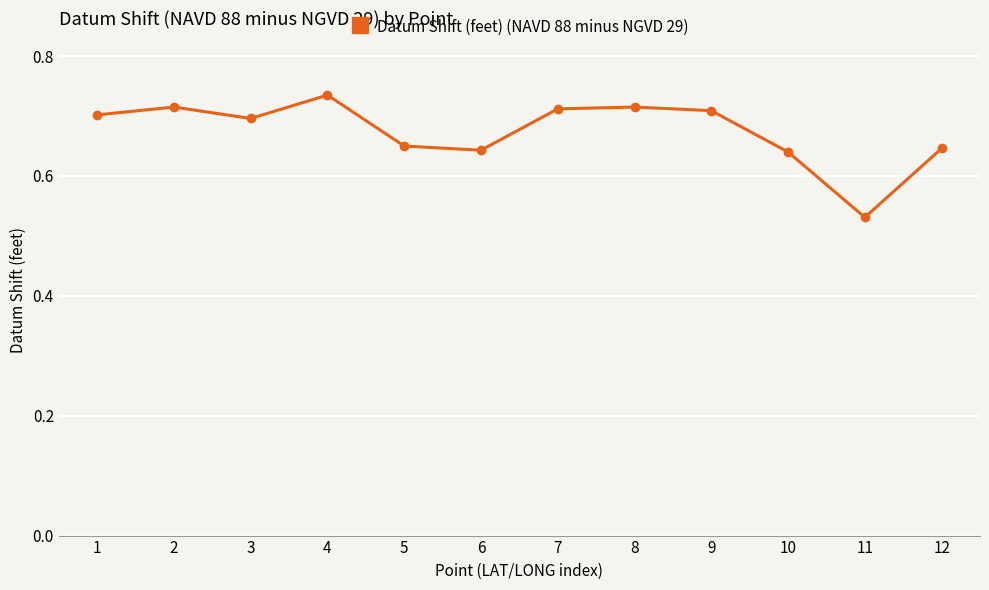

Between 3 and 6, which is larger?

3